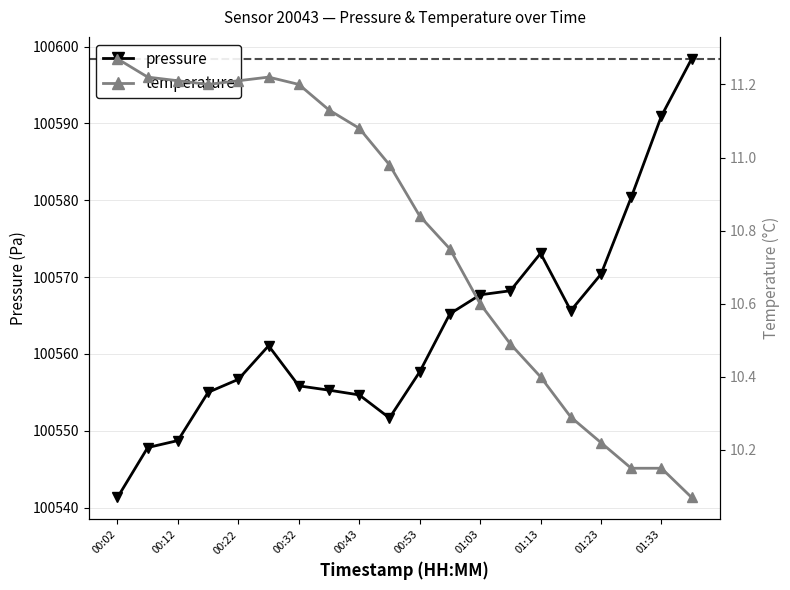

How many lines are shown in the chart?

2